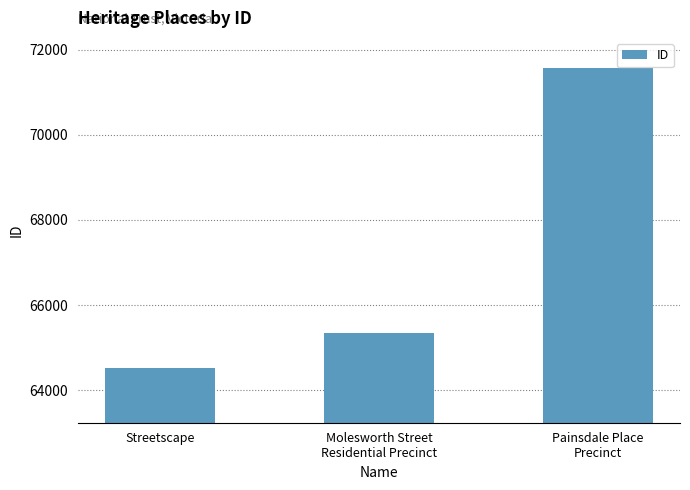

What is the label of the 3rd bar from the left?

Painsdale Place
Precinct